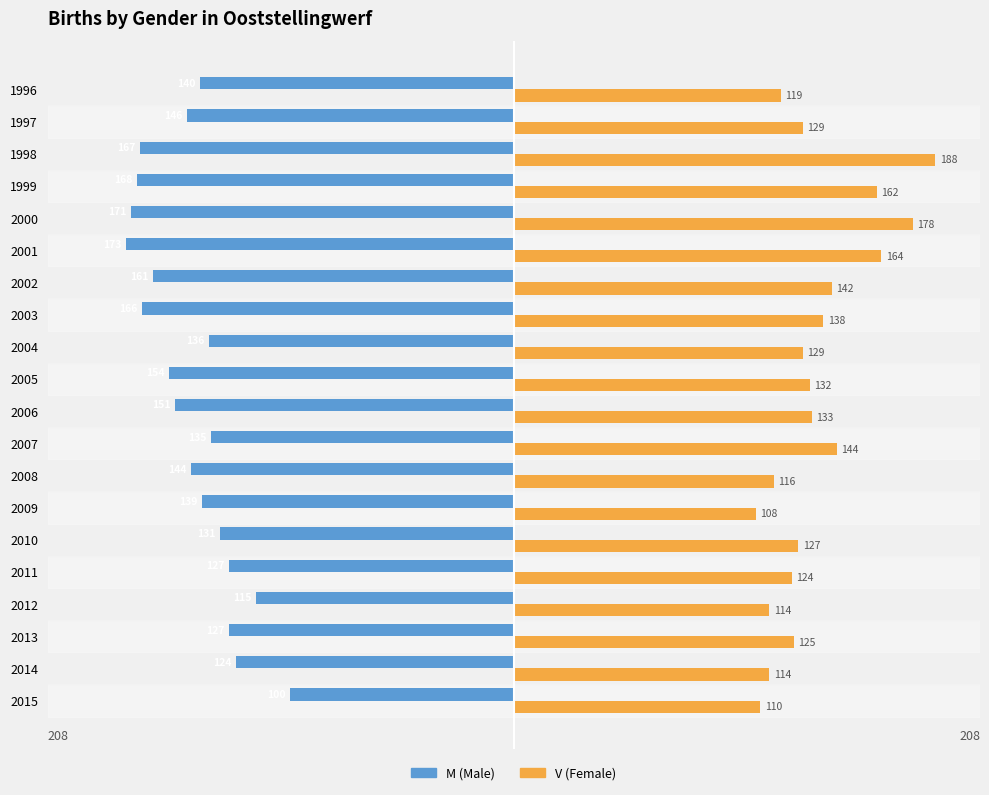

Which label corresponds to the largest value in the chart?

1998